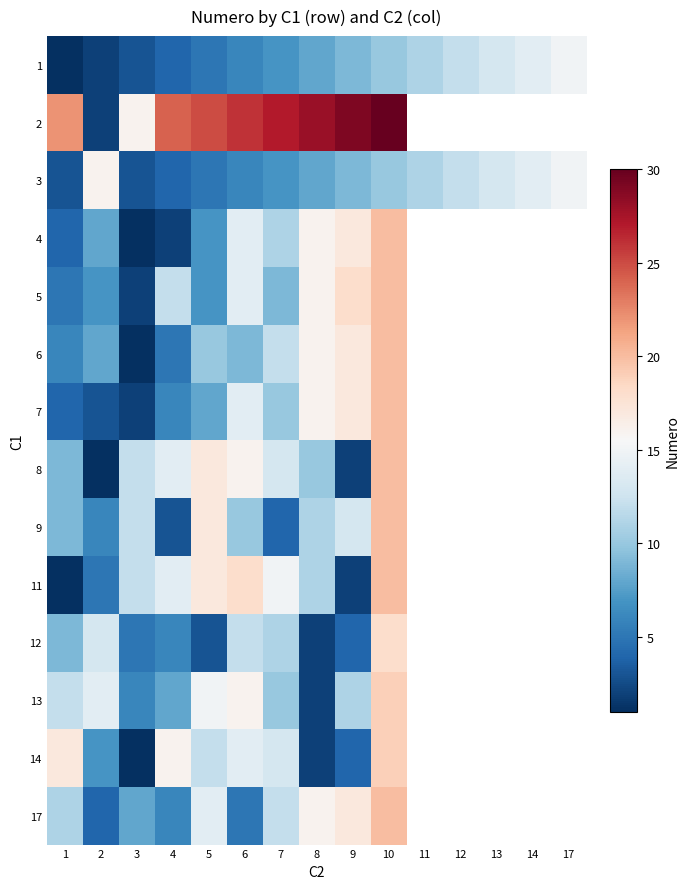

List the series in order of their peak value, lowest first.

1, 3, 12, 13, 14, 4, 5, 6, 7, 8, 9, 11, 17, 2